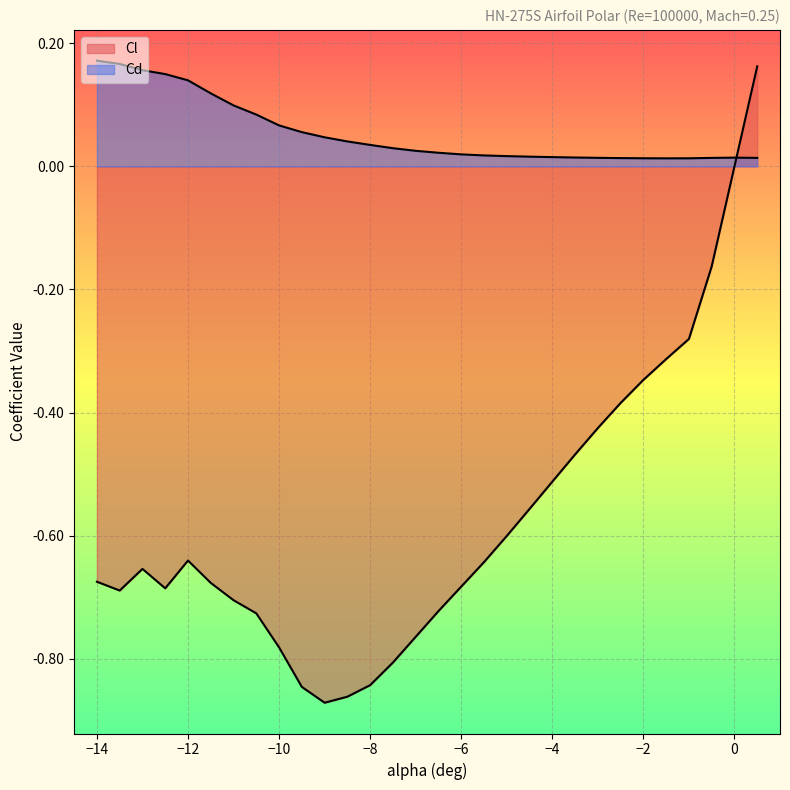

True or false: Cd has more than 1 points higher than both neighbors.

False